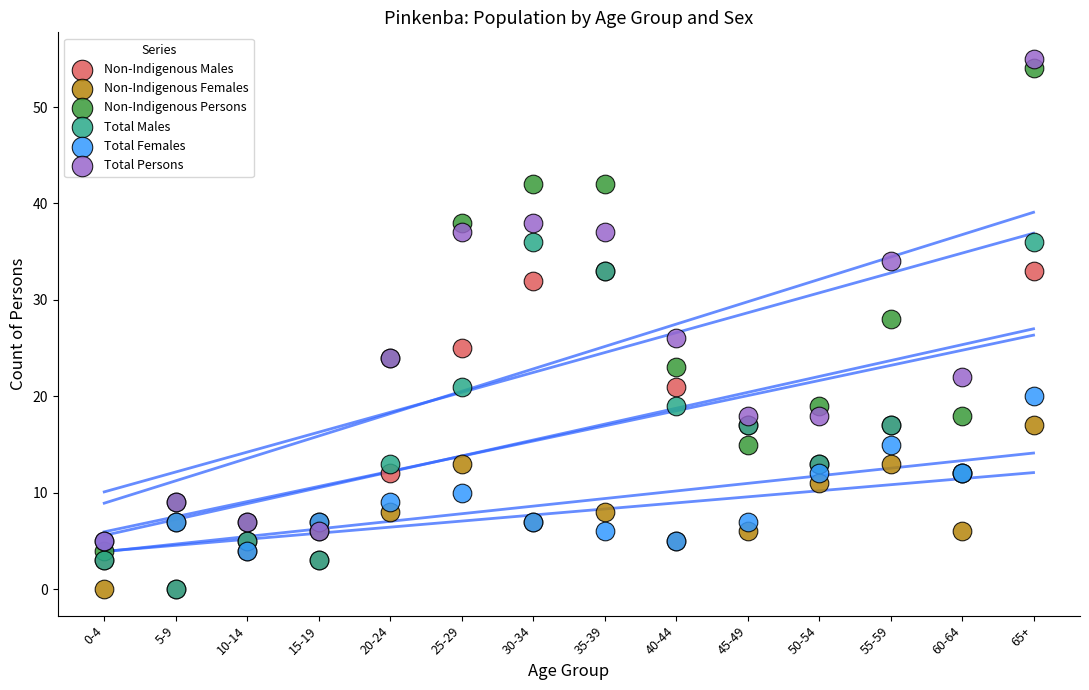

In the Non-Indigenous Persons series, what Y value is closest to 29?

28